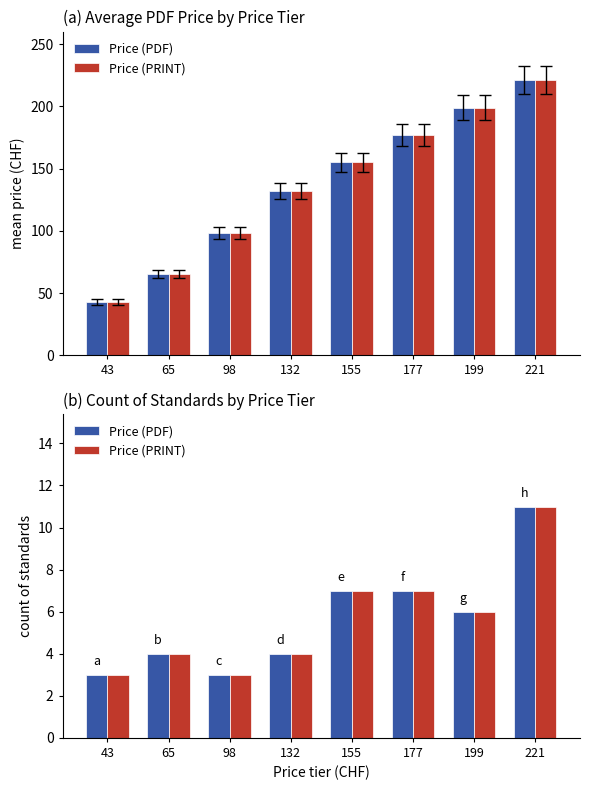

What is the maximum value for Price (PRINT)?

11